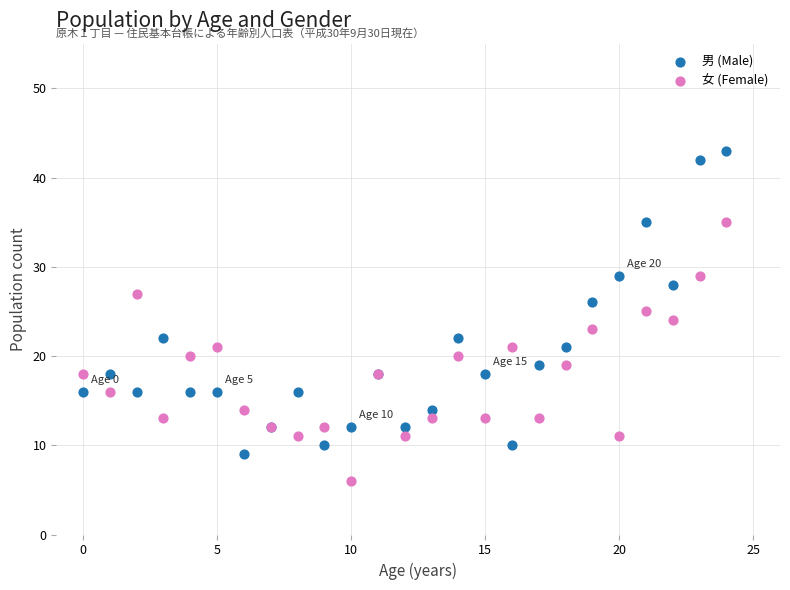

Which series reaches the minimum Y coordinate?

女 (Female)